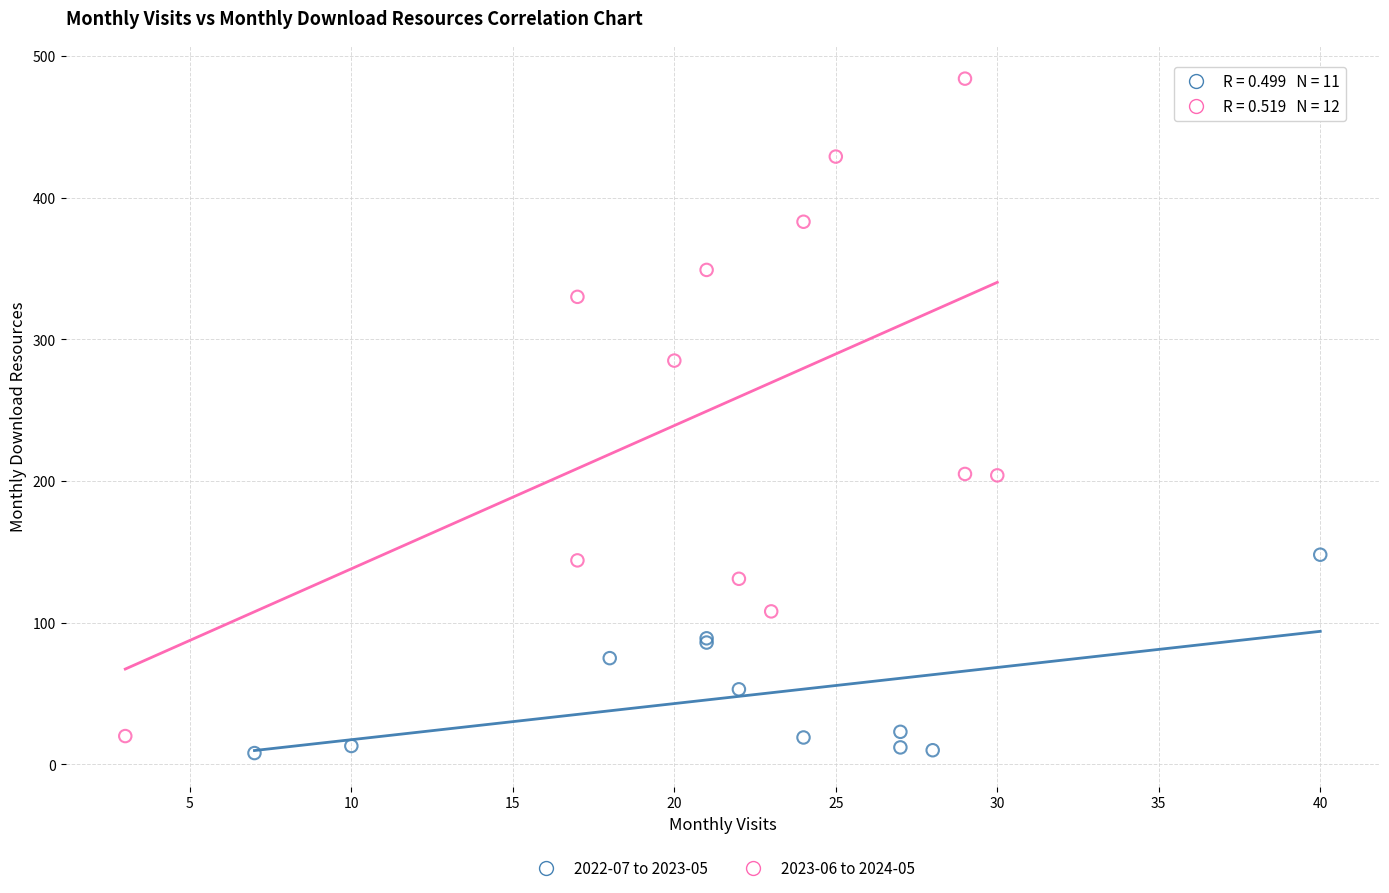

Which series contains the lowest Y value?

2022-07 to 2023-05